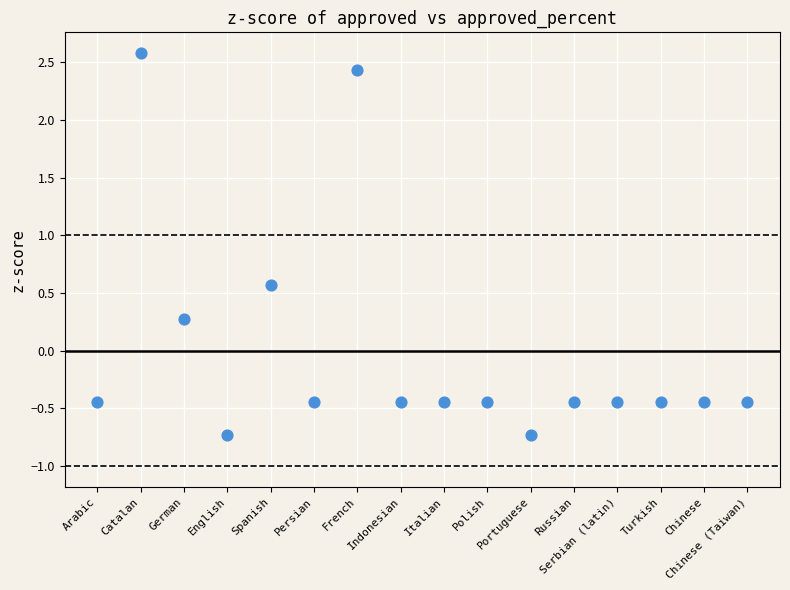

What is the range of Y values (max minus min)?

3.3